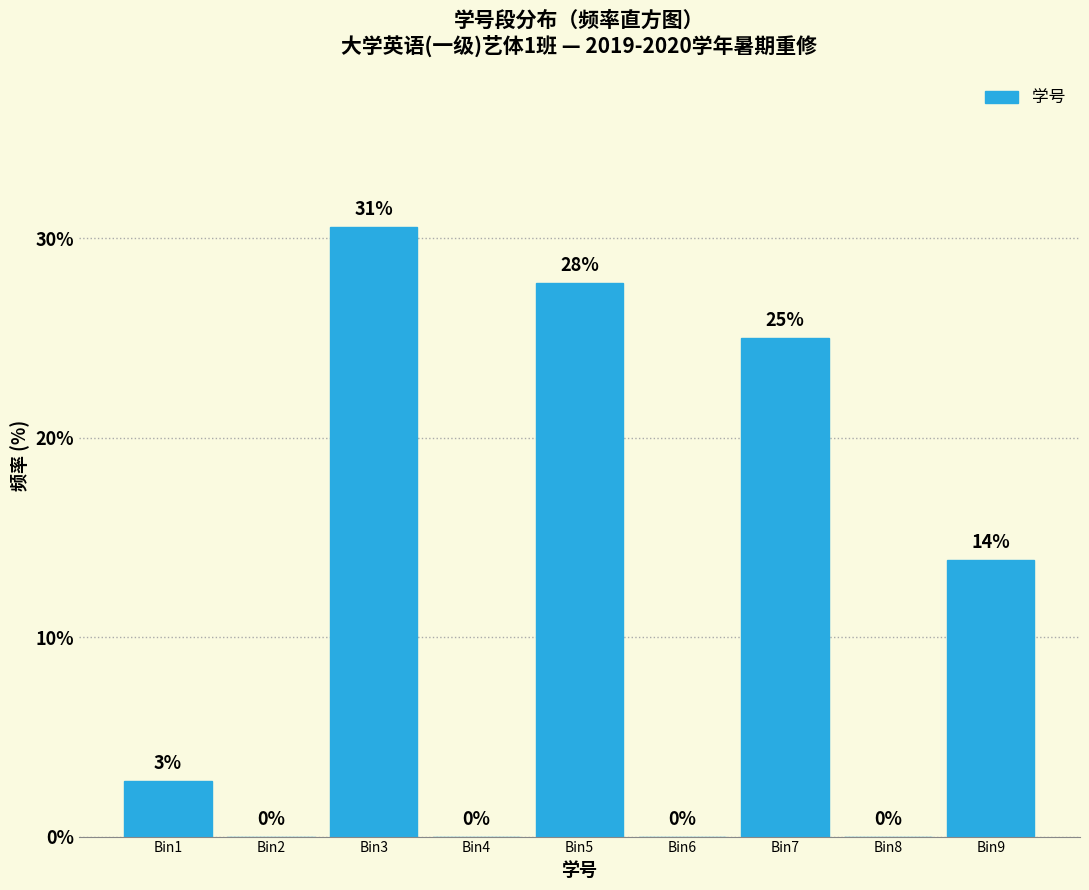

Read the value at Bin7.

25.0